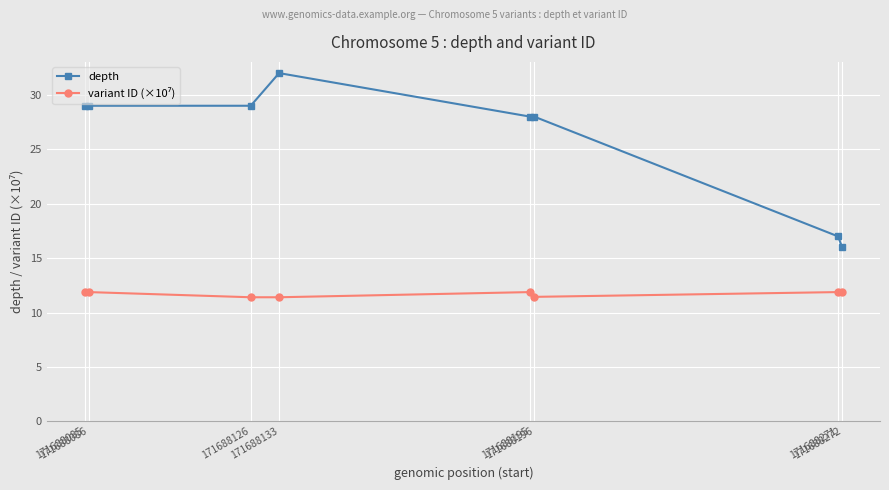

At how many categories does at least one series exceed 27?

6